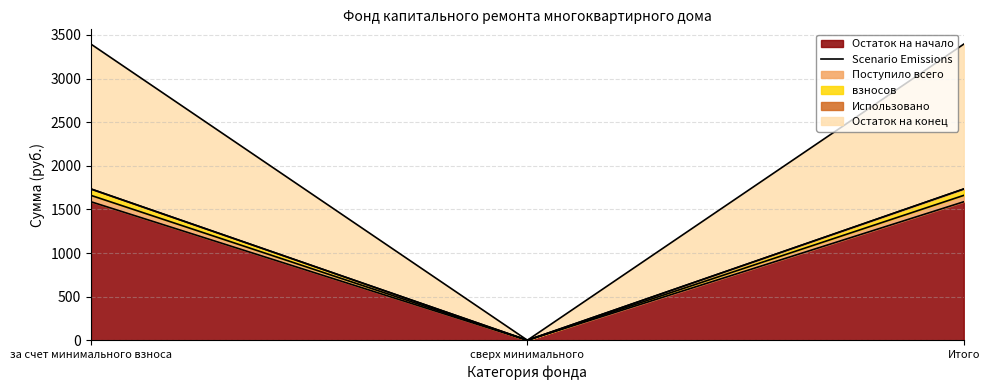

What is the average value?

1058.3